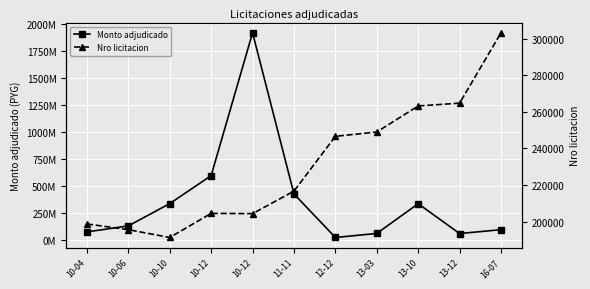

What is the difference between the highest and lowest values at 13-10?

339736718